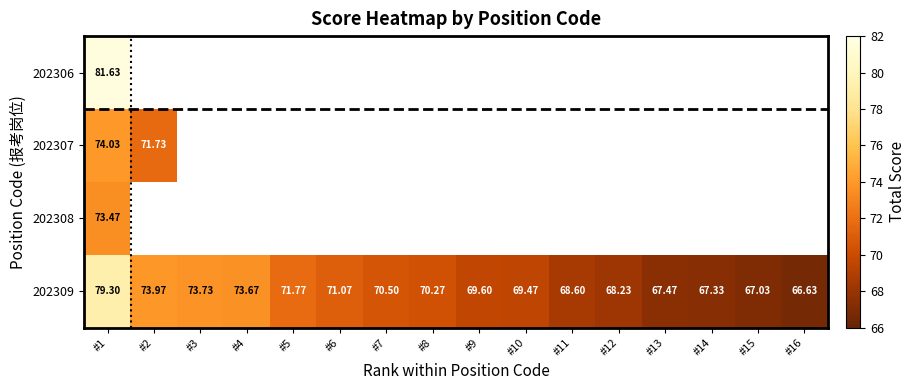

Is the value of 202309 at #10 greater than the value of 202306 at #1?

No